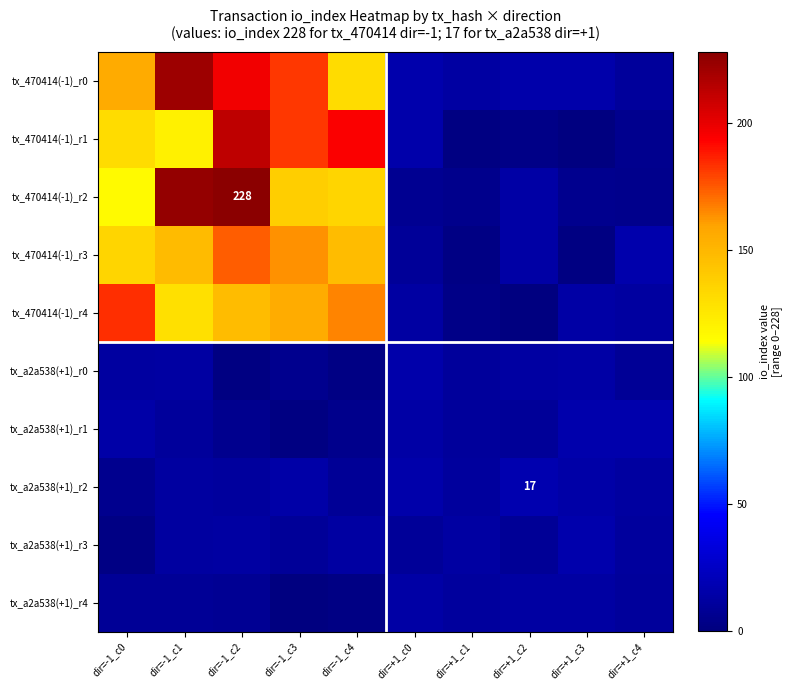

Rank the series at dir=+1_c3 from lowest to highest value.

tx_470414(-1)_r1, tx_470414(-1)_r3, tx_470414(-1)_r2, tx_a2a538(+1)_r4, tx_a2a538(+1)_r0, tx_470414(-1)_r4, tx_a2a538(+1)_r2, tx_470414(-1)_r0, tx_a2a538(+1)_r3, tx_a2a538(+1)_r1